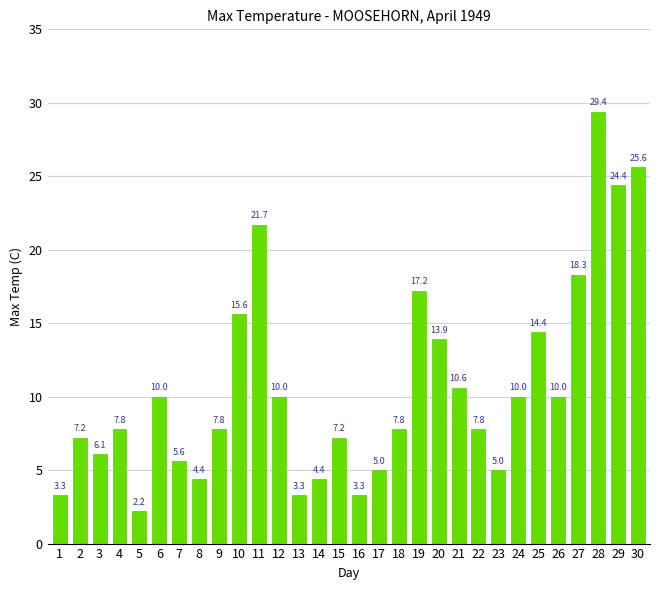

At which category does the chart reach its peak across all series?

28